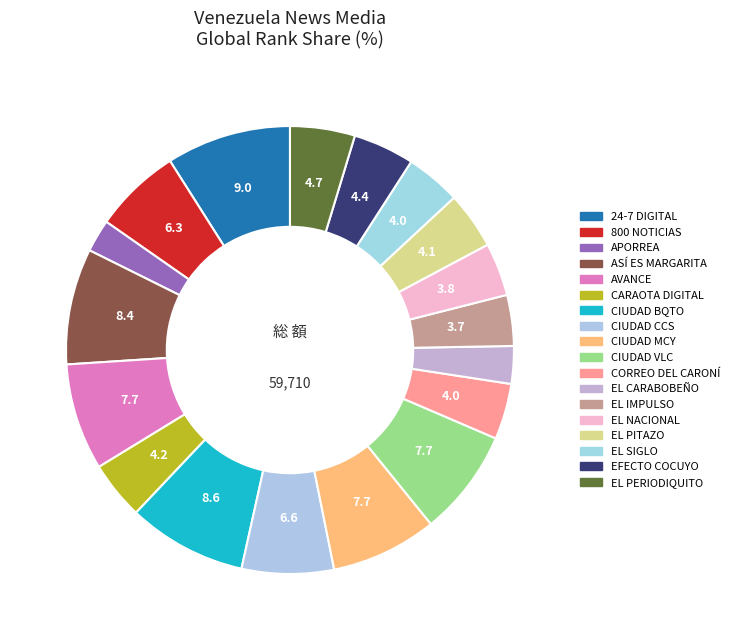

Is it true that EL SIGLO is 4% of the pie?

True